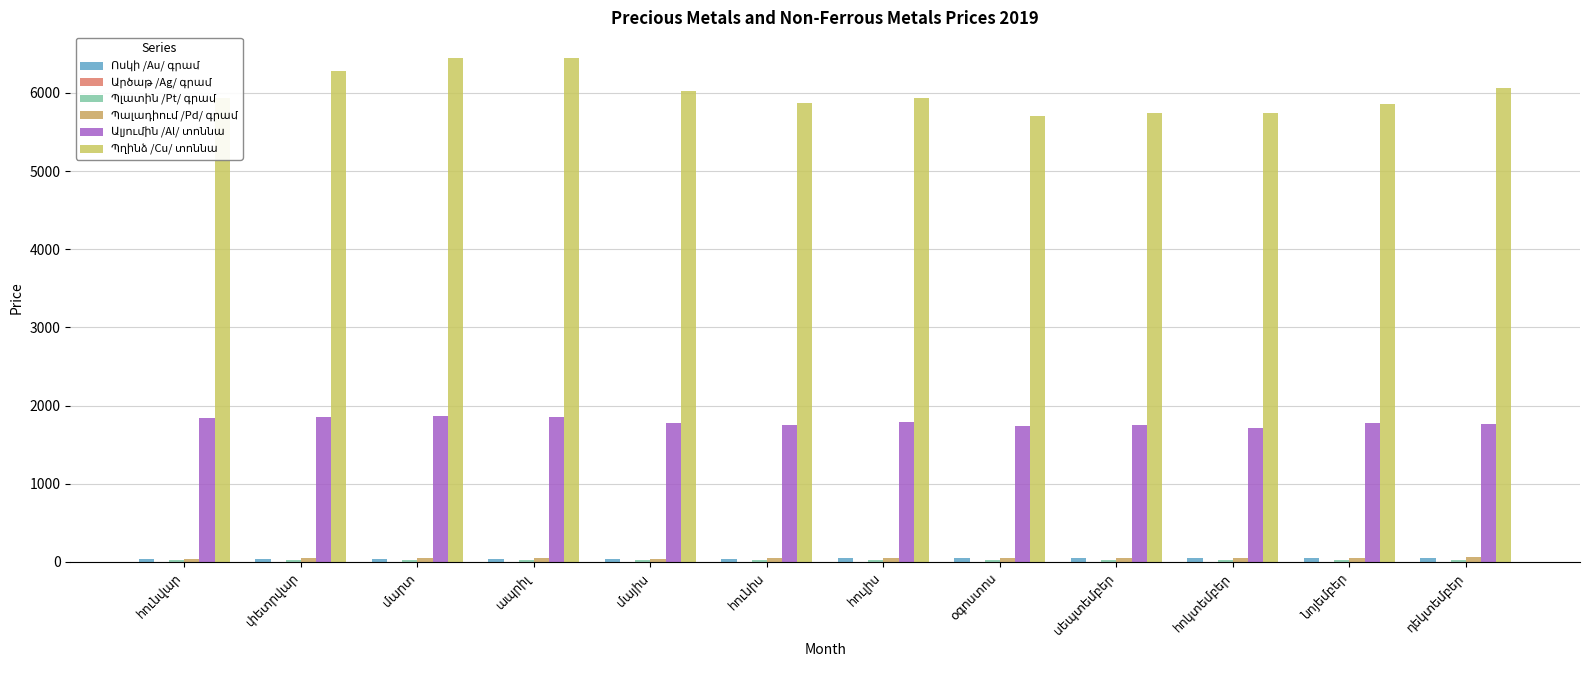

At հունիս, list the series in order from largest to smallest.

Պղինձ /Cu/ տոննա, Ալյումին /Al/ տոննա, Պալադիում /Pd/ գրամ, Ոսկի /Au/ գրամ, Պլատին /Pt/ գրամ, Արծաթ /Ag/ գրամ